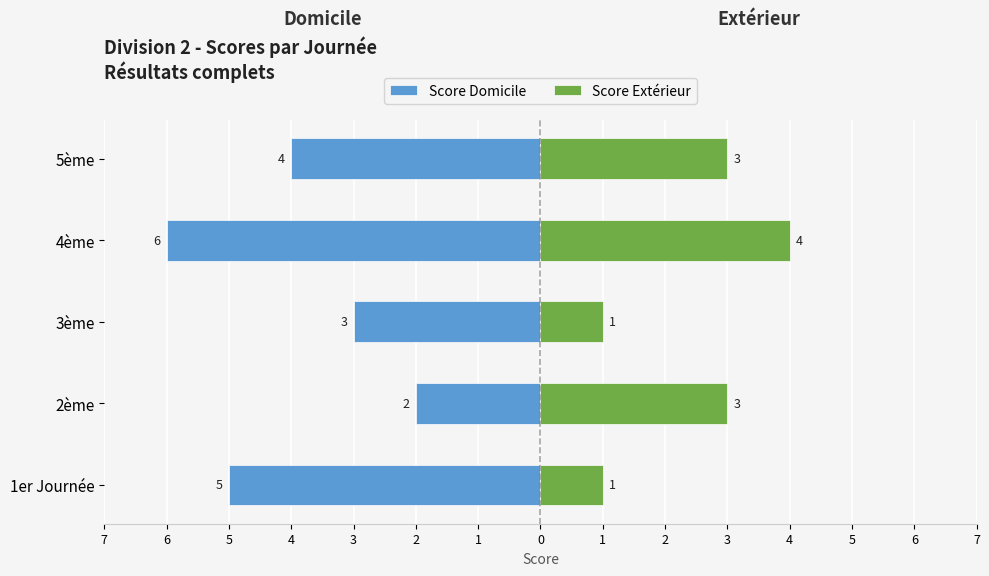

How many groups of bars are there?

5